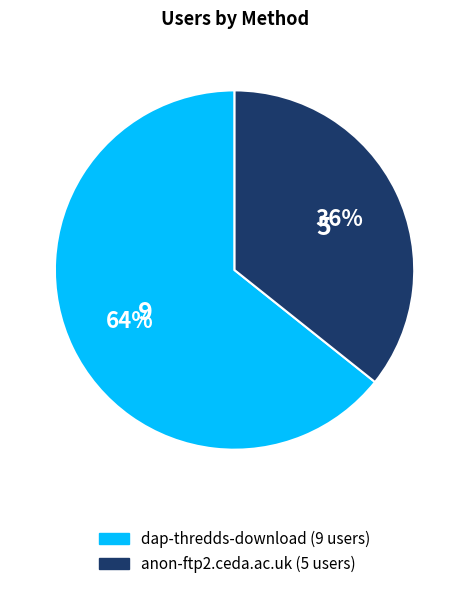

What is the smallest slice in the pie chart?

anon-ftp2.ceda.ac.uk